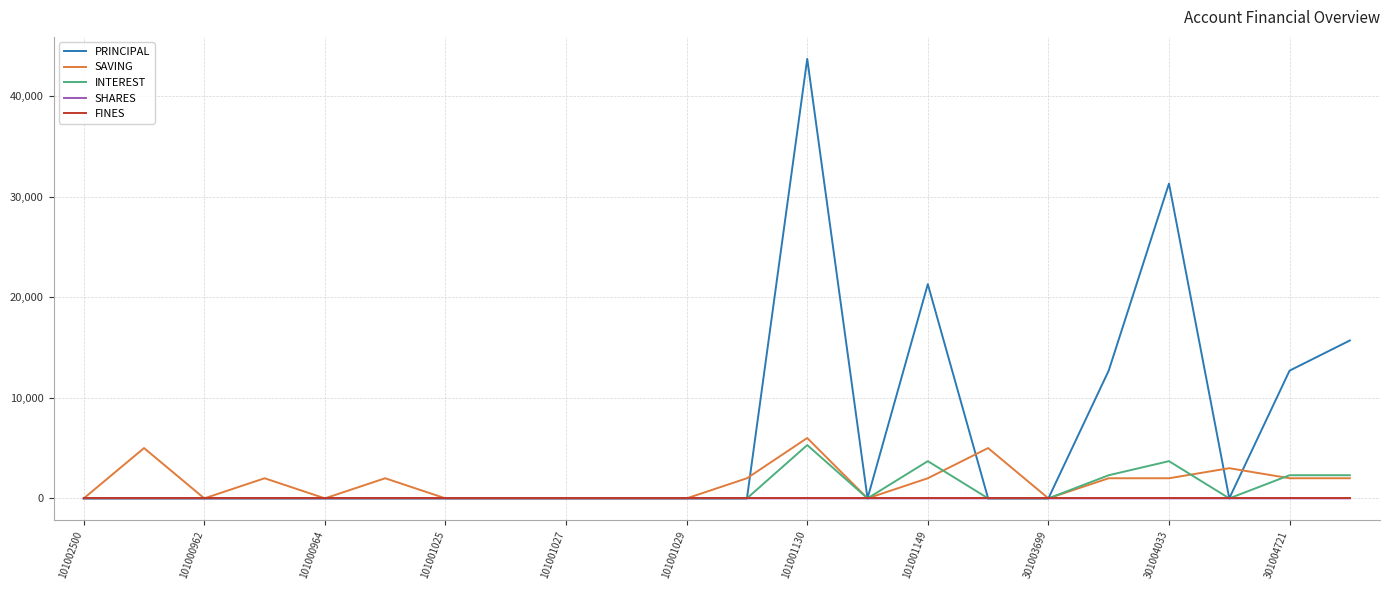

Which series has the widest spread of values?

PRINCIPAL